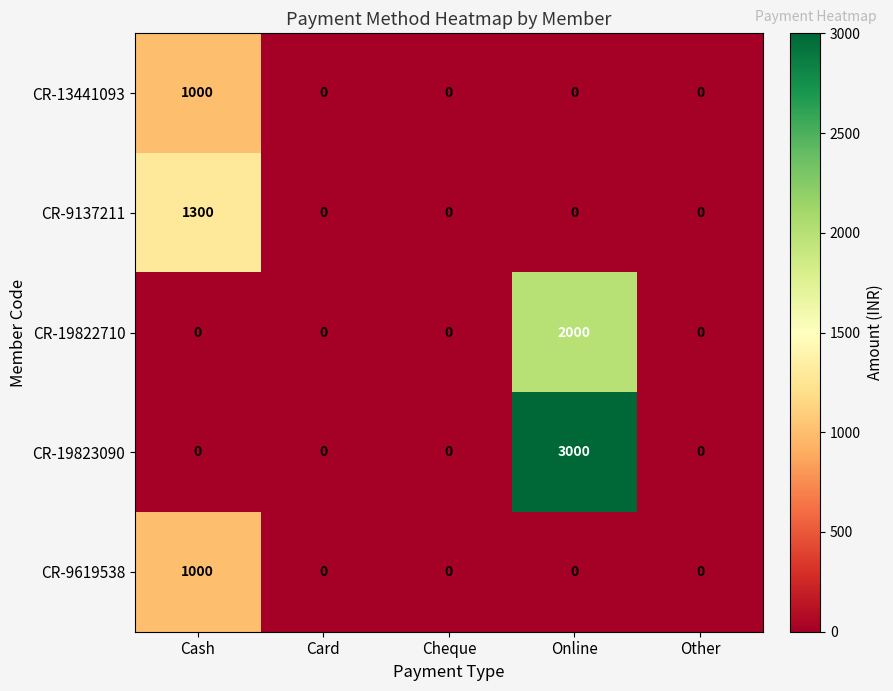

The value of CR-9137211 at Other is 649. True or false?

False